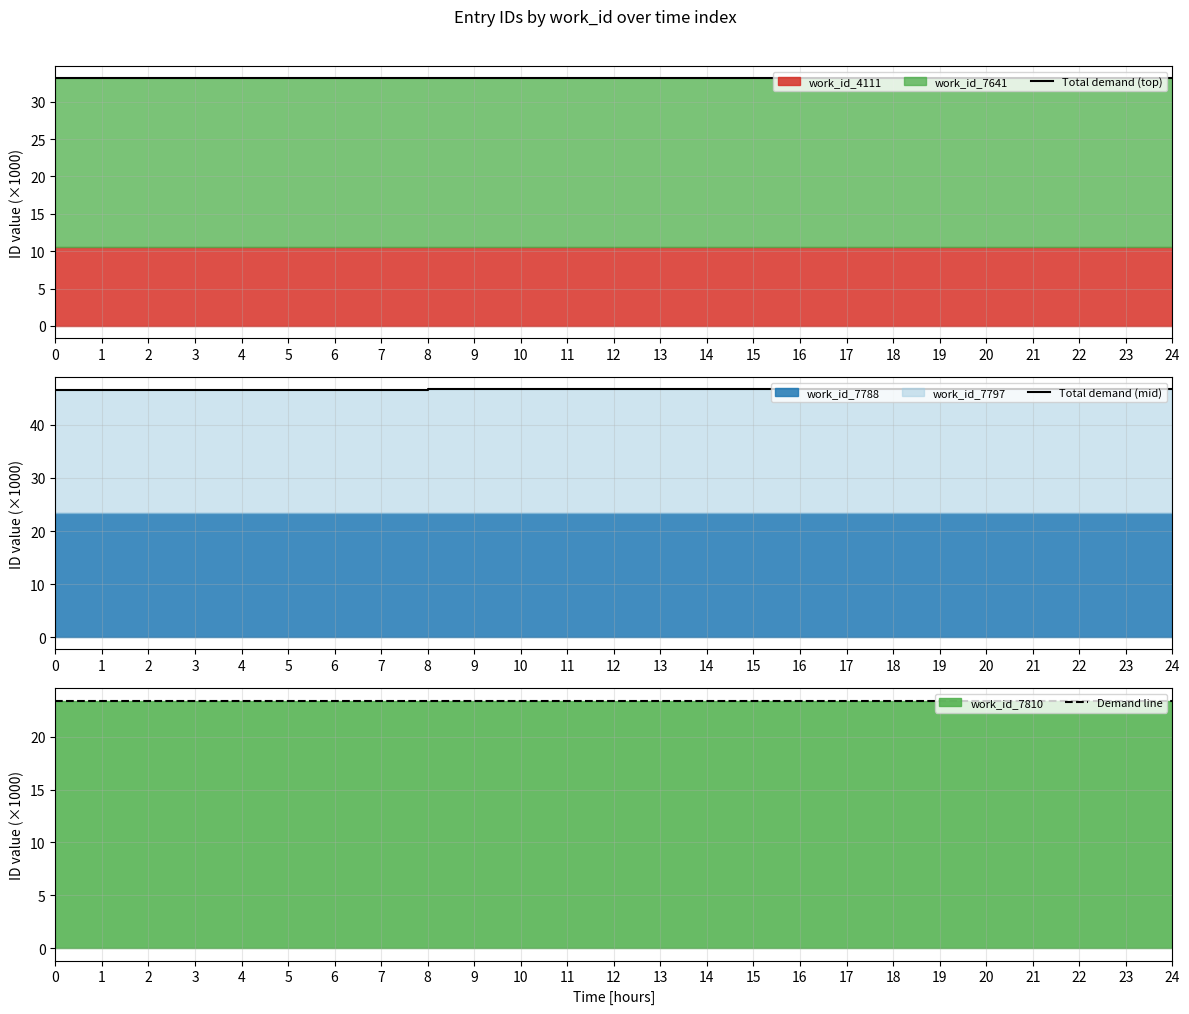

What is the value of the Total demand (mid) point at the 17th from the left?

46.7